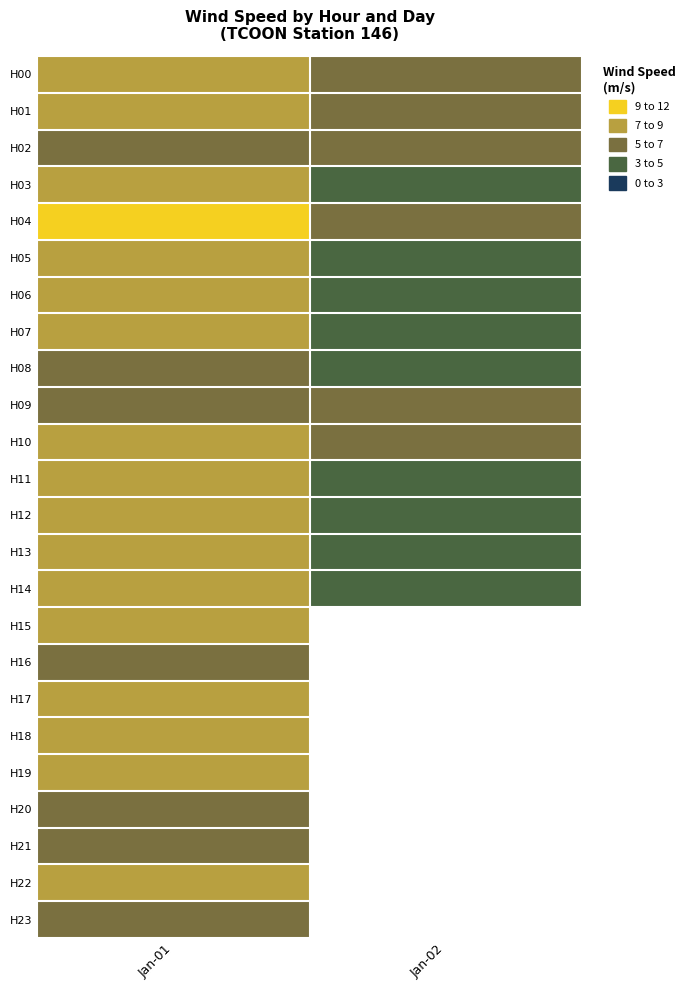

How many data points in H08 are less than 6?

1